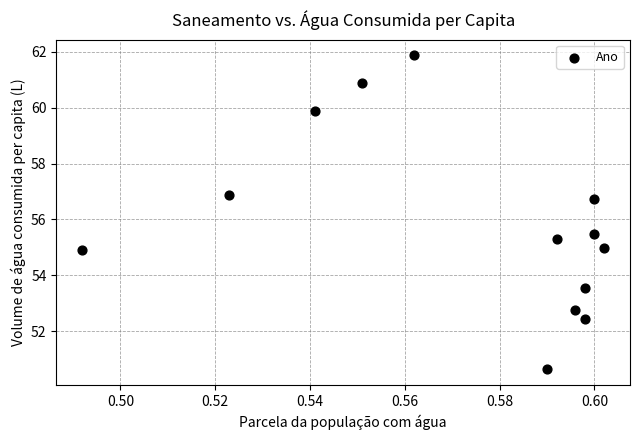

What Y value in the scatter plot is closest to 56?

55.5